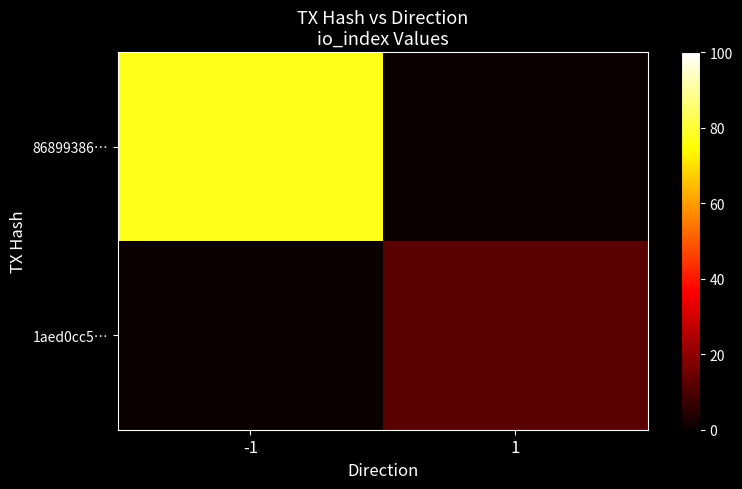

Which series has the largest total across all categories?

86899386…